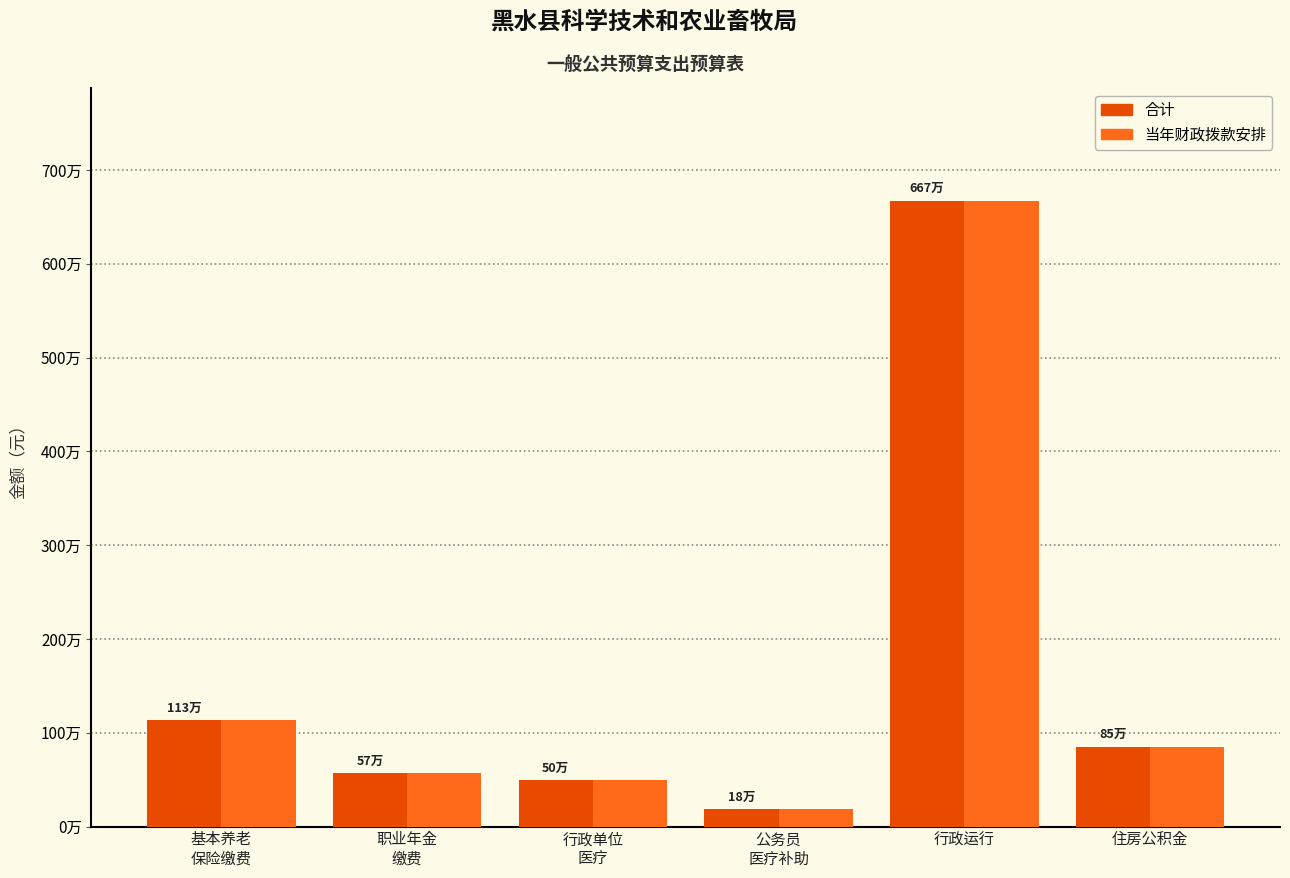

What is the label of the 2nd bar from the left?

职业年金
缴费